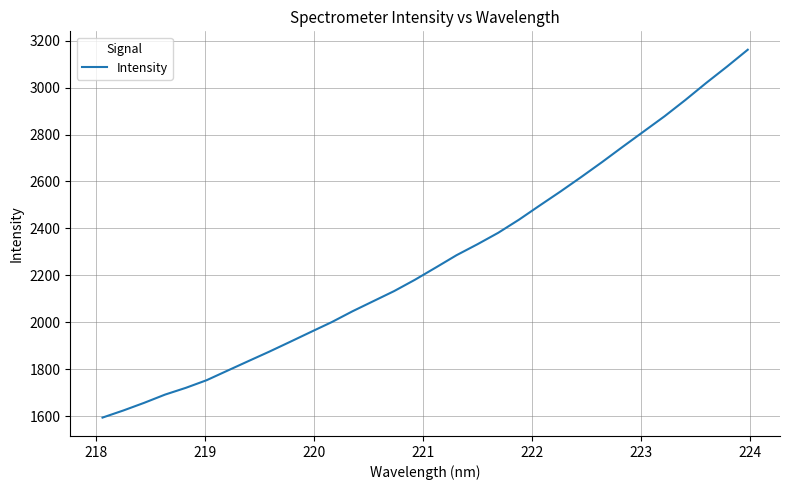

What is the smallest value displayed?

1593.6